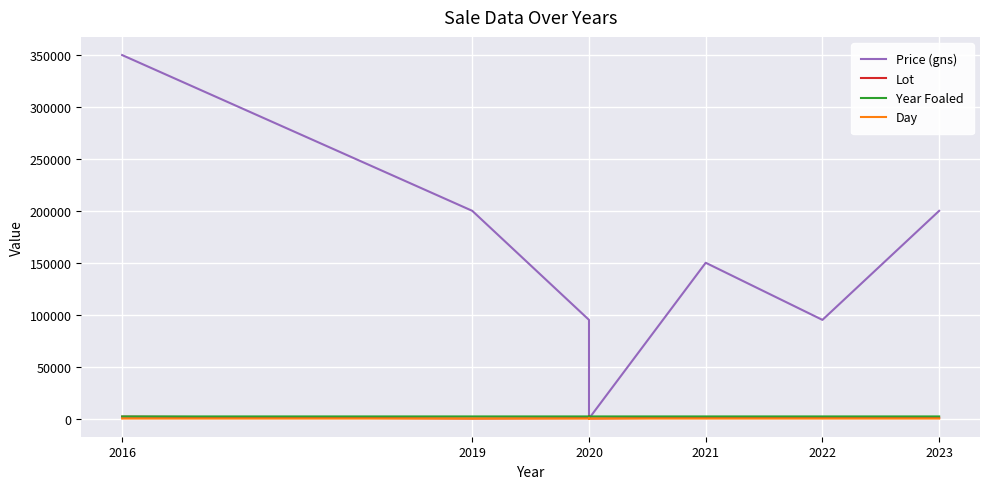

Does the chart display data point markers on the line(s)?

No